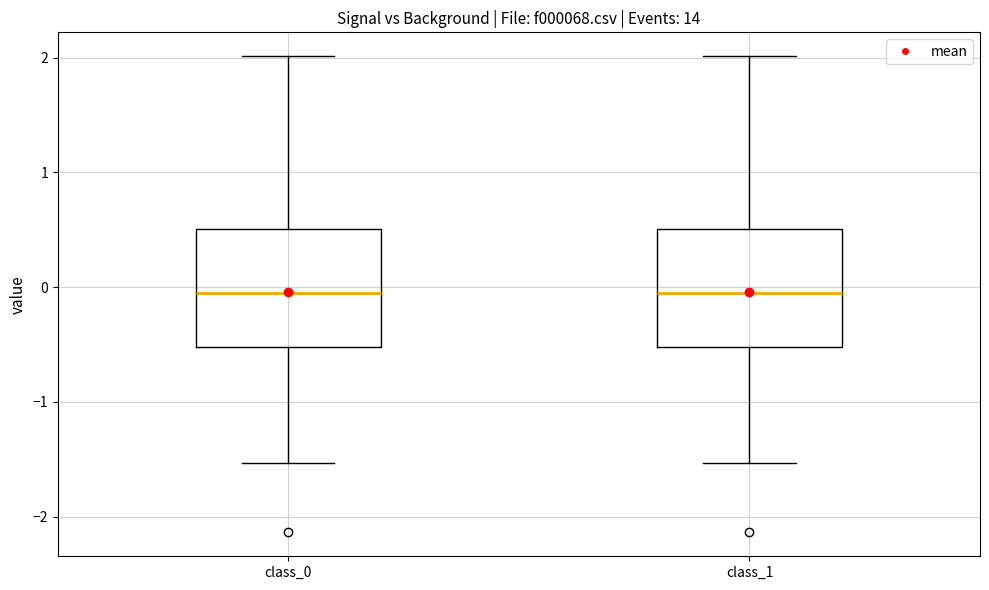

Reading left to right, transcribe this box plot: for each box, give where its median line is, the range the box spans, and where its two whiskers end, as read against the y-axis. The values are not printed on the chart, so give them approximately, as read against the axis.

class_0: median 0.0, box -0.5 to 0.5, whiskers -1.5 to 2.0
class_1: median 0.0, box -0.5 to 0.5, whiskers -1.5 to 2.0